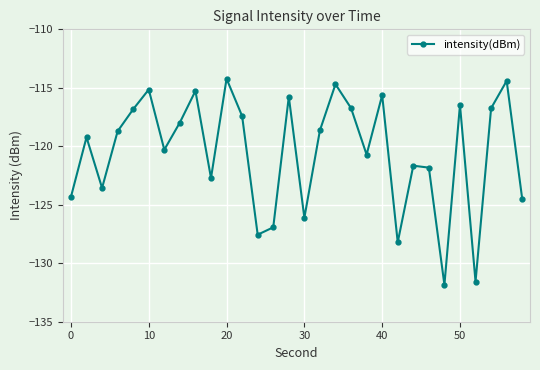

Is this an area chart (filled region under the line)?

No